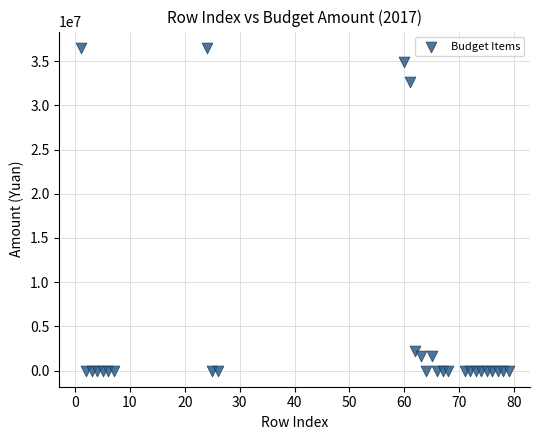

What Y value in the scatter plot is closest to 18265385?

32665958.9